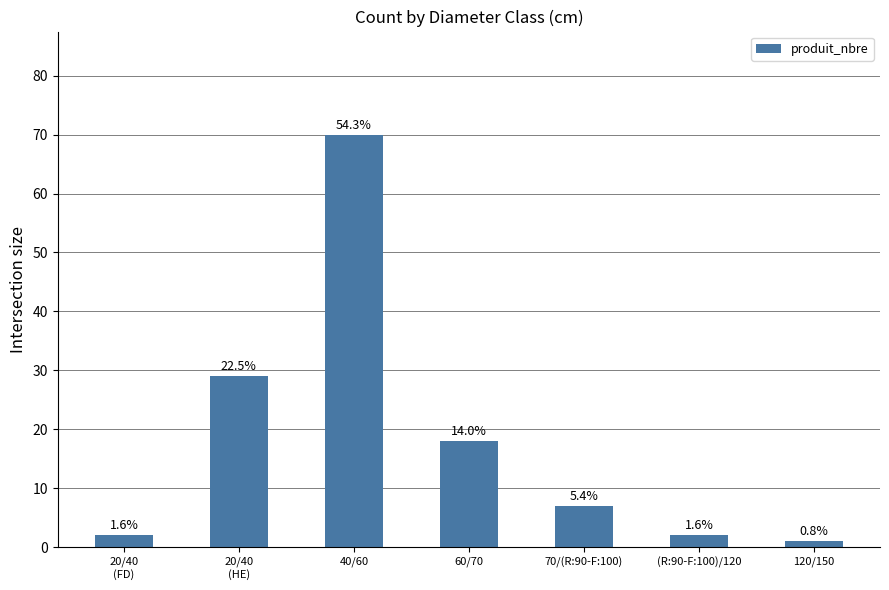

True or false: the data shows 2 at 20/40
(FD).

True